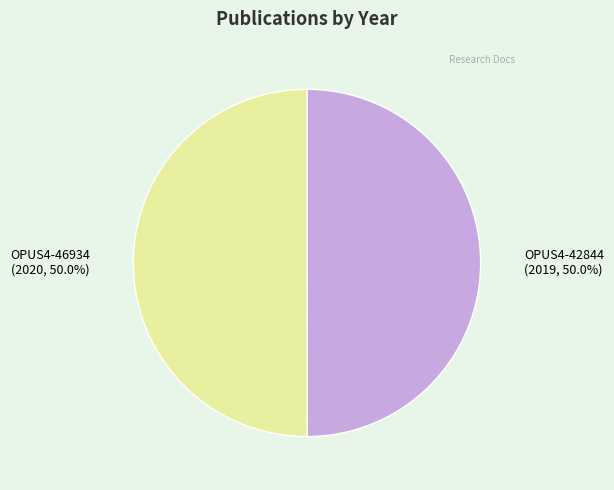

What percentage do OPUS4-42844 and OPUS4-46934 together represent?

100.0%